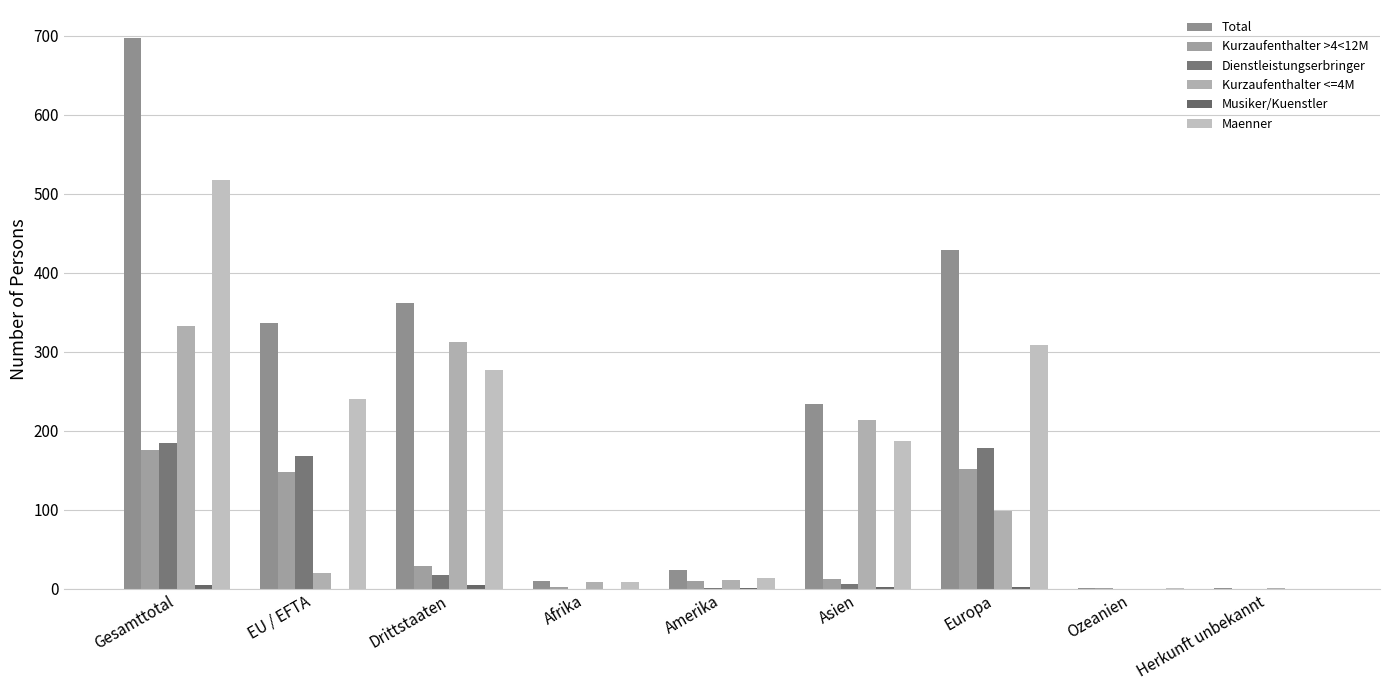

Is the value of Kurzaufenthalter <=4M at Amerika greater than the value of Kurzaufenthalter >4<12M at Amerika?

Yes